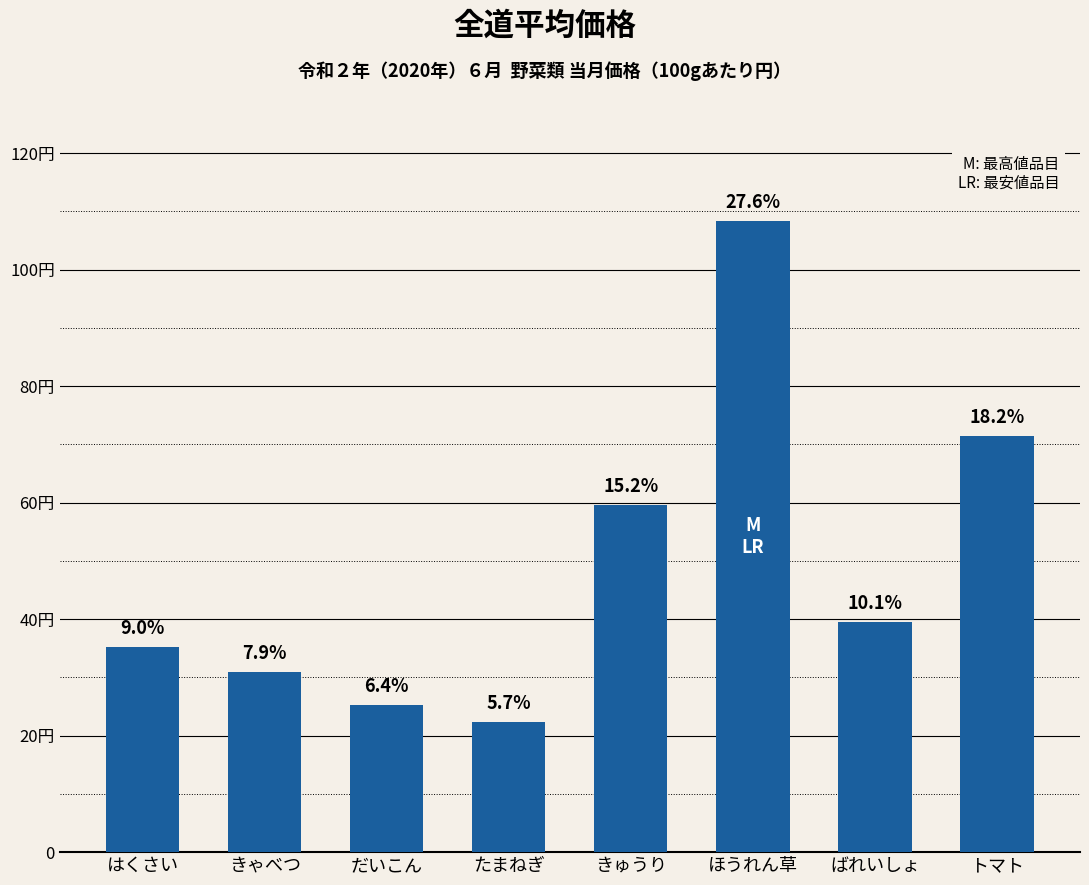

True or false: the data shows 22.4 at たまねぎ.

True